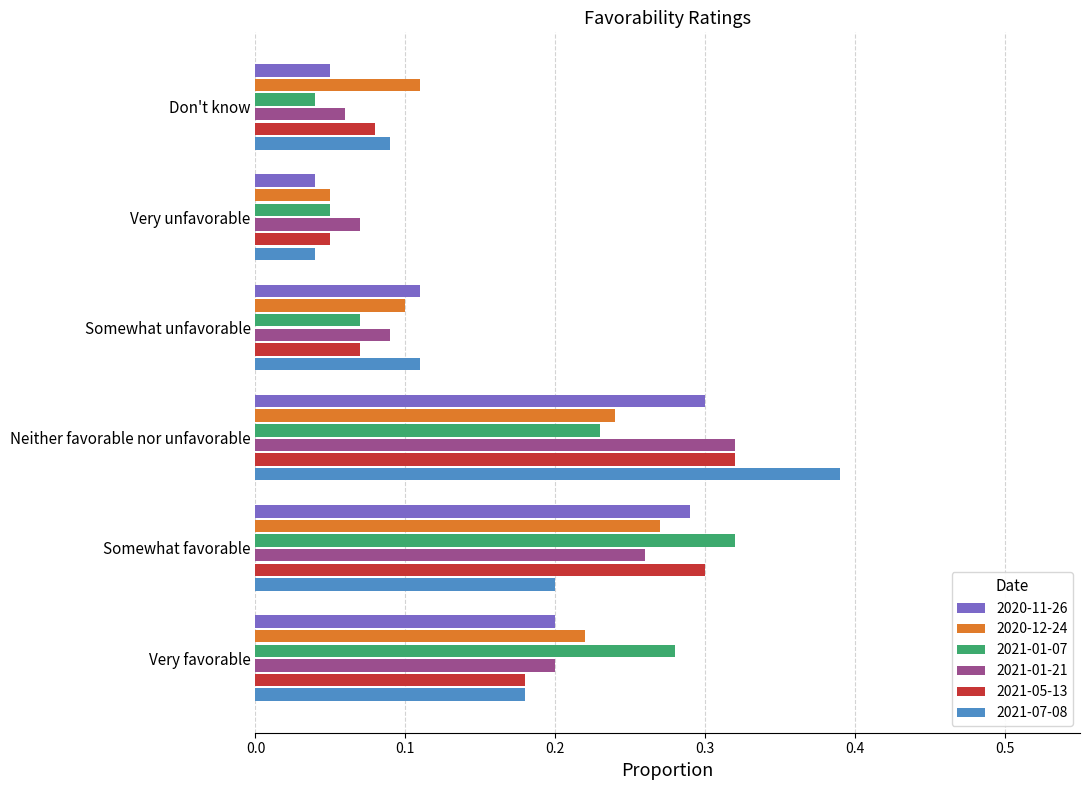

How many 2020-12-24 values are between 0 and 1?

6